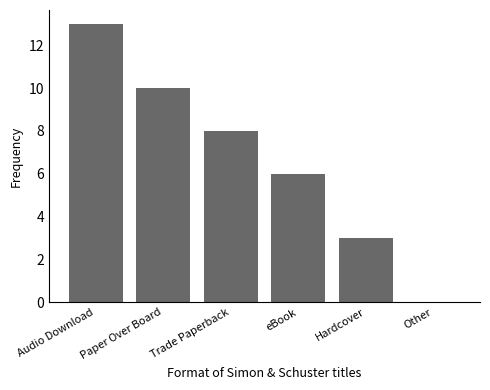

Reading left to right, transcribe all the data shown in this chart.

Audio Download=13	Paper Over Board=10	Trade Paperback=8	eBook=6	Hardcover=3	Other=0